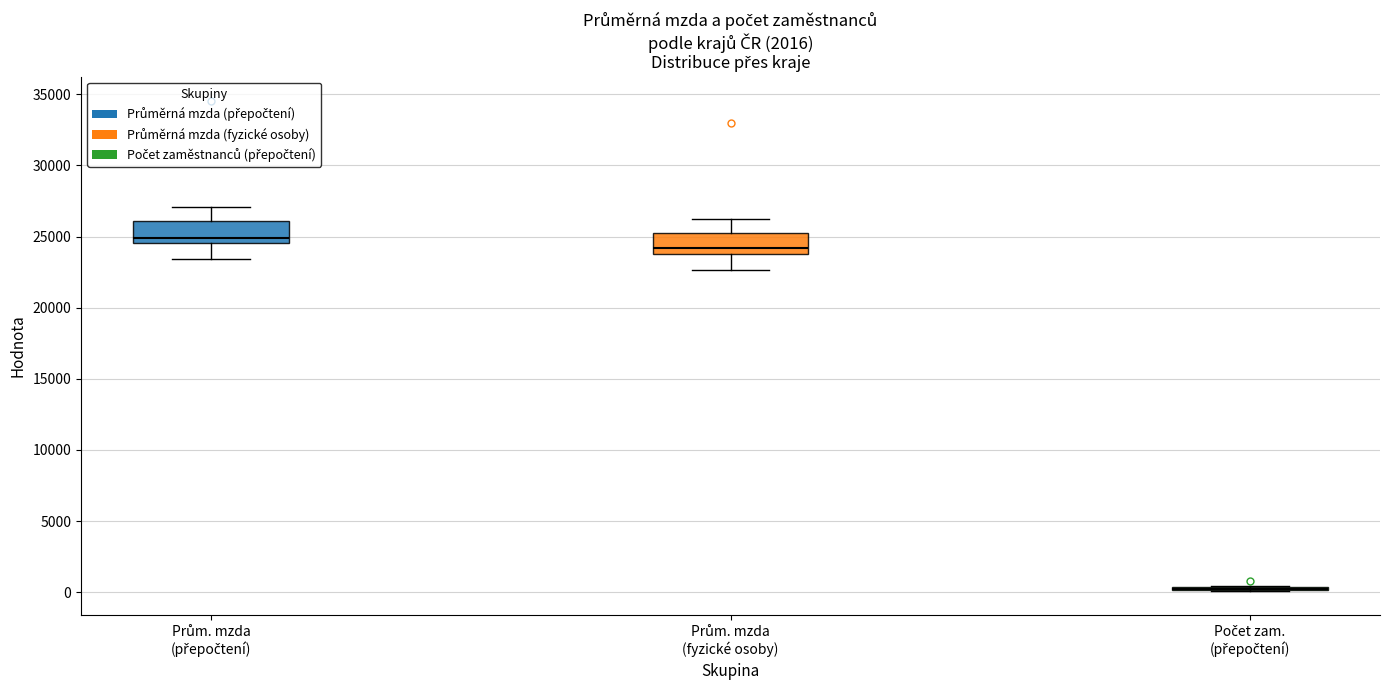

Reading left to right, read every box against the y-axis: the position of its median line, the range the box covers, and the ends of its whiskers. The values are not printed on the chart, so give them approximately, as read against the axis.

Prům. mzda (přepočtení): median 25000, box 24500 to 26000, whiskers 23500 to 27000
Prům. mzda (fyzické osoby): median 24000 (just above the box's lower edge), box 24000 to 25000, whiskers 22500 to 26000
Počet zam. (přepočtení): box collapsed to a line at 0, whiskers 0 to 500